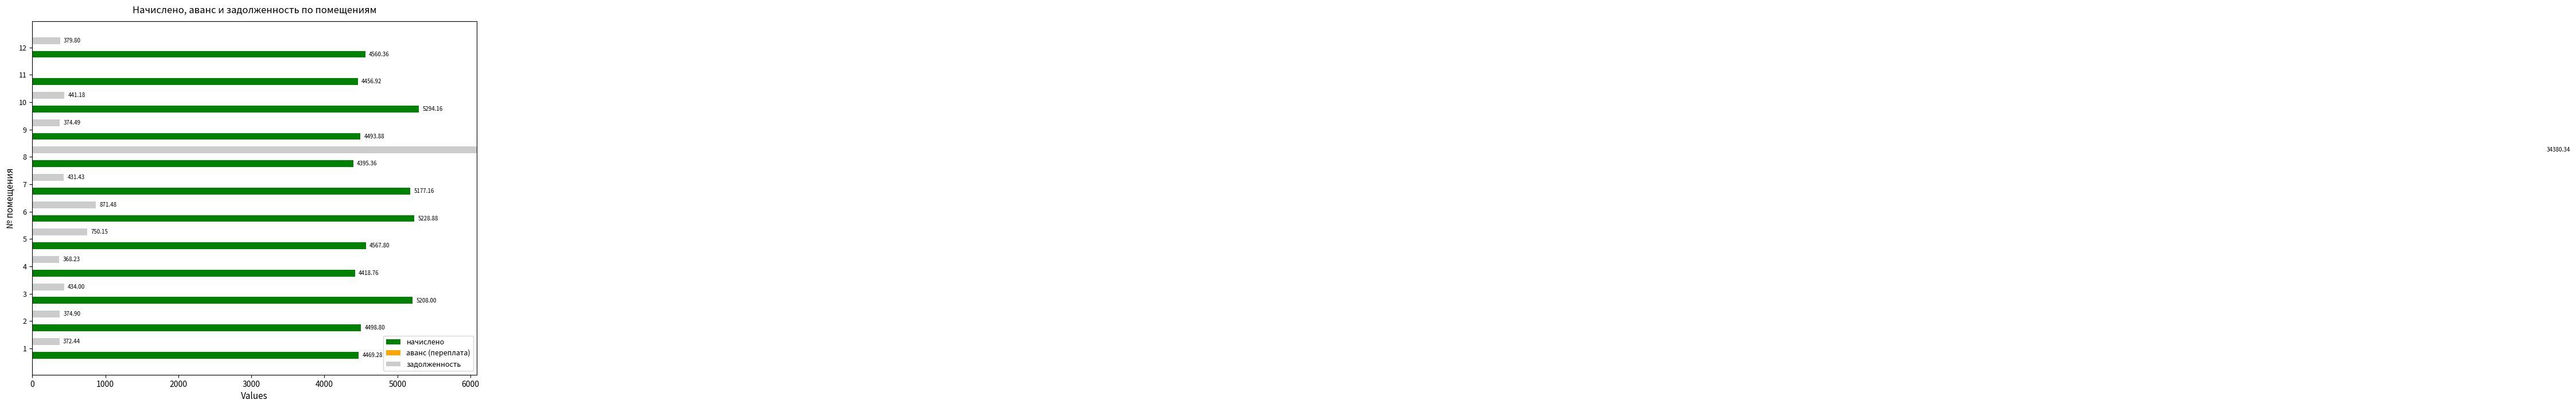

What is the difference between the maximum and minimum values in the задолженность series?

34380.3